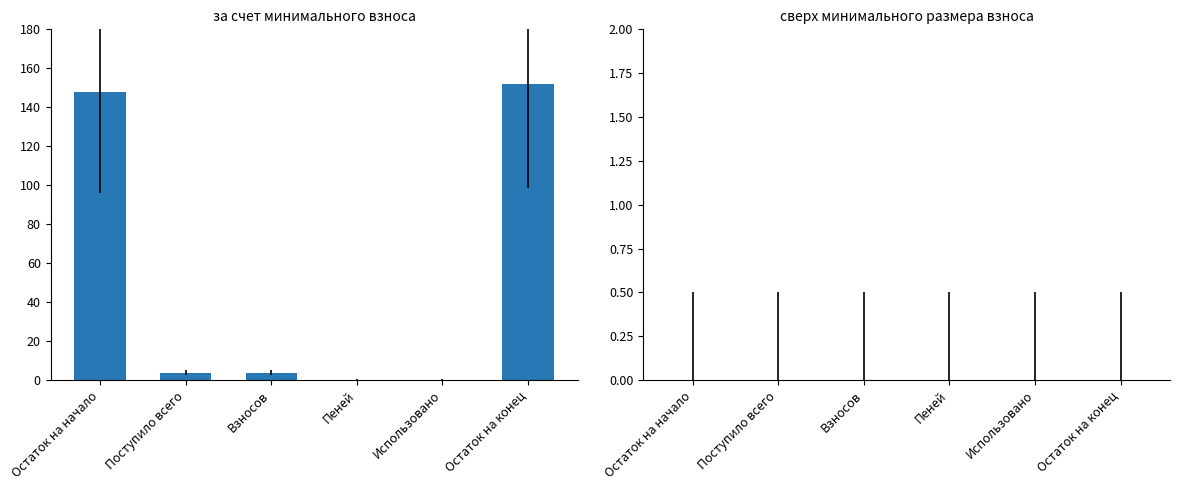

What is the sum of all values?

307.5